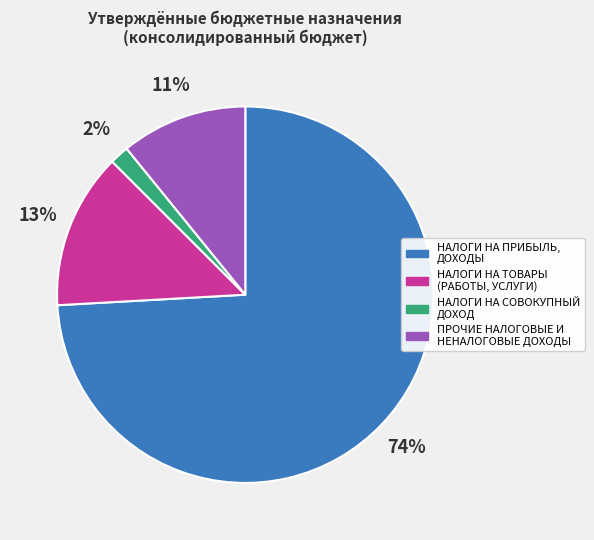

True or false: НАЛОГИ НА ТОВАРЫ (РАБОТЫ, УСЛУГИ) accounts for 13% of the total.

True